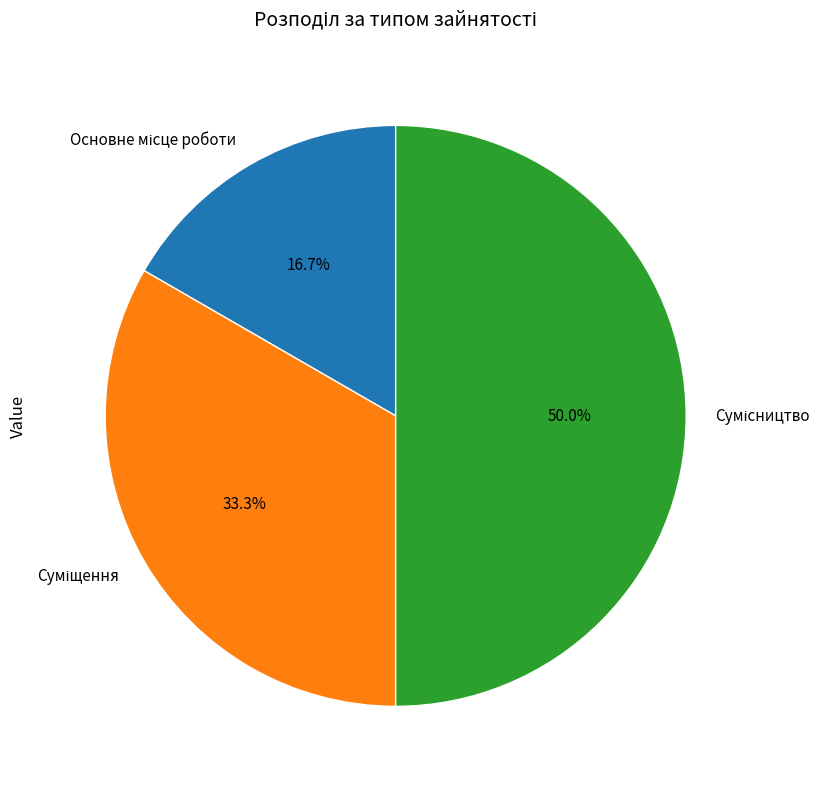

How many segments does this pie chart have?

3